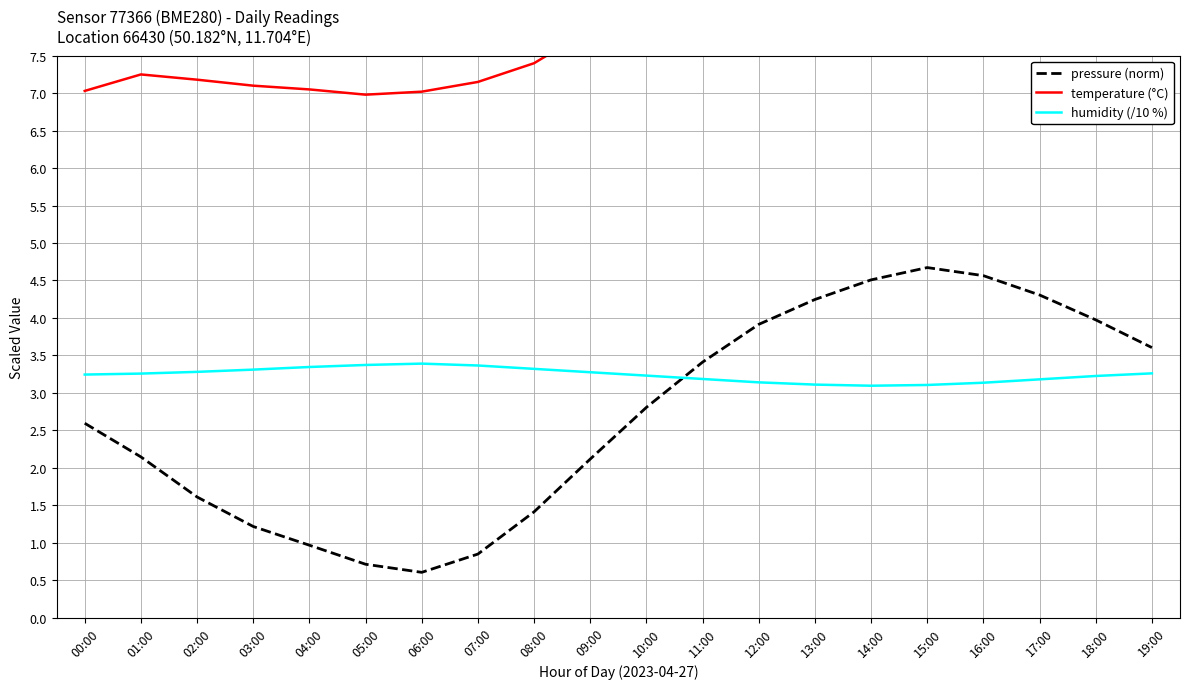

Which series has the widest spread of values?

pressure (norm)